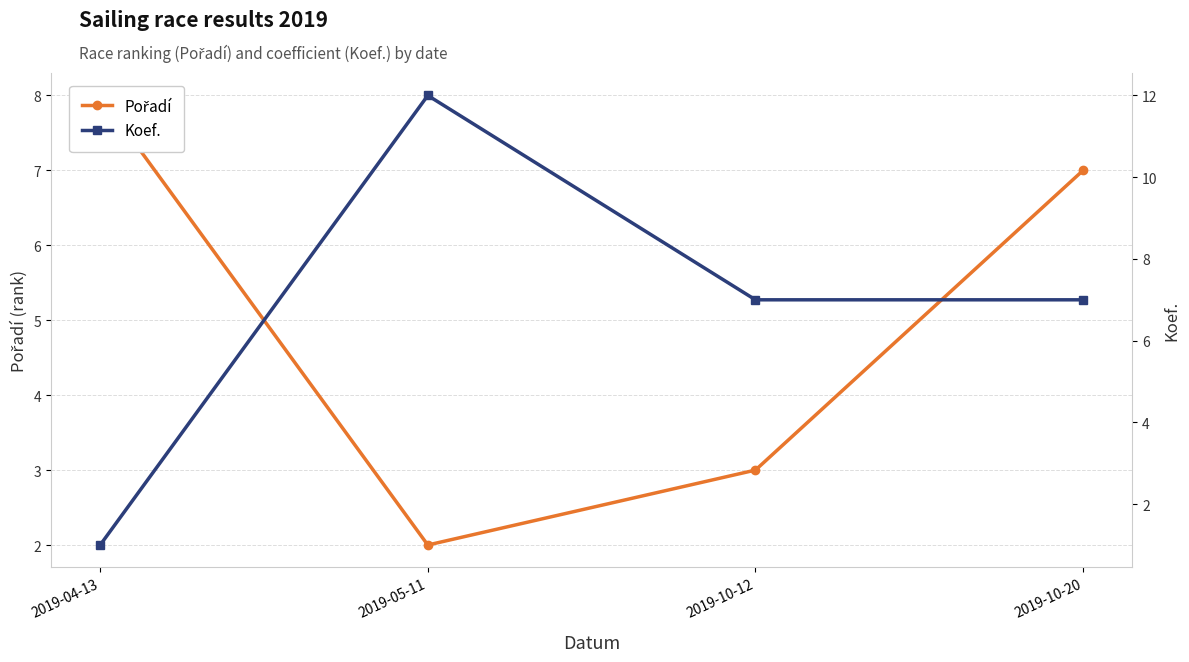

At which category is the sum across all series the highest?

2019-05-11